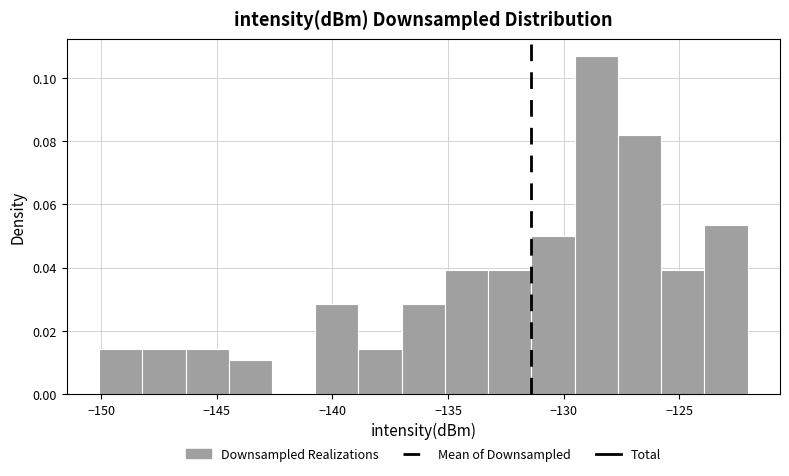

Around what value on the x-axis is the tallest bar? Give the approximate position of its centre, as read against the axis.

-128.5